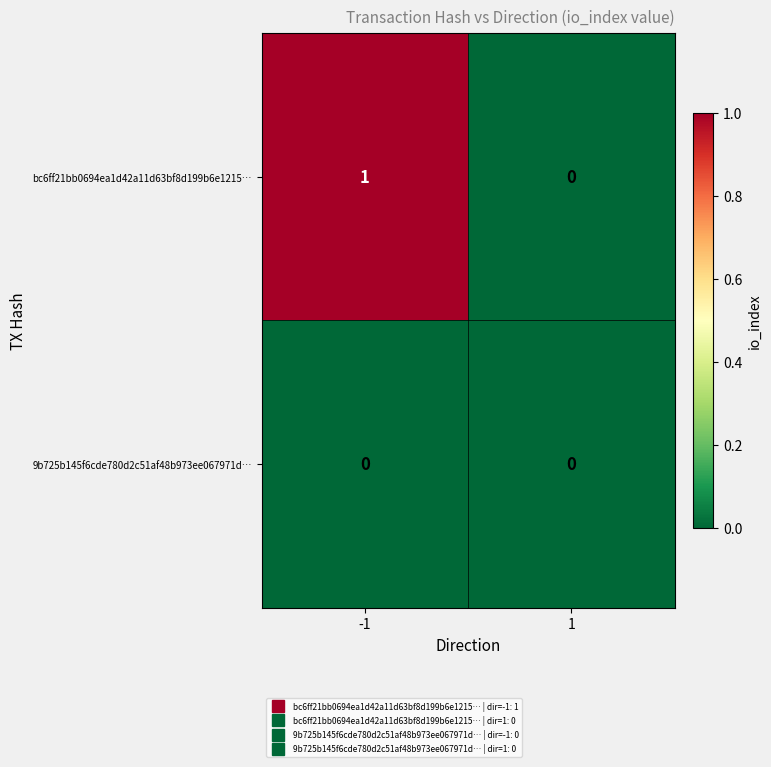

Rank the categories by bc6ff21bb0694ea1d42a11d63bf8d199b6e1215… value from lowest to highest.

1, -1